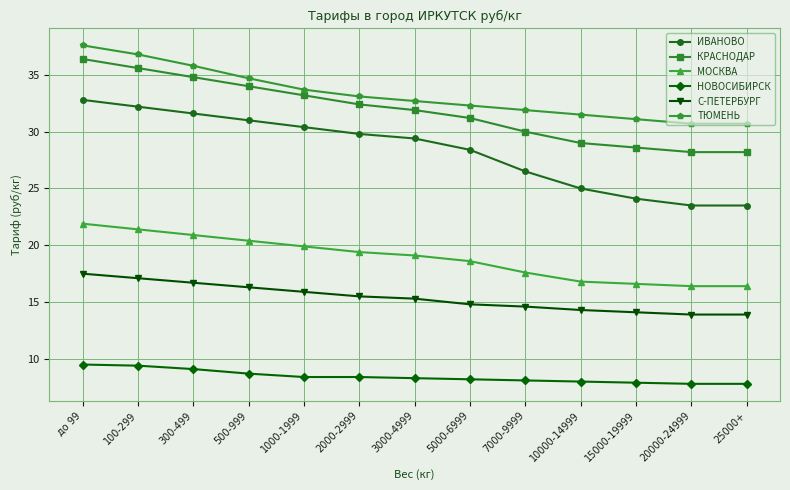

The С-ПЕТЕРБУРГ series shows 4.9 at 25000+. True or false?

False